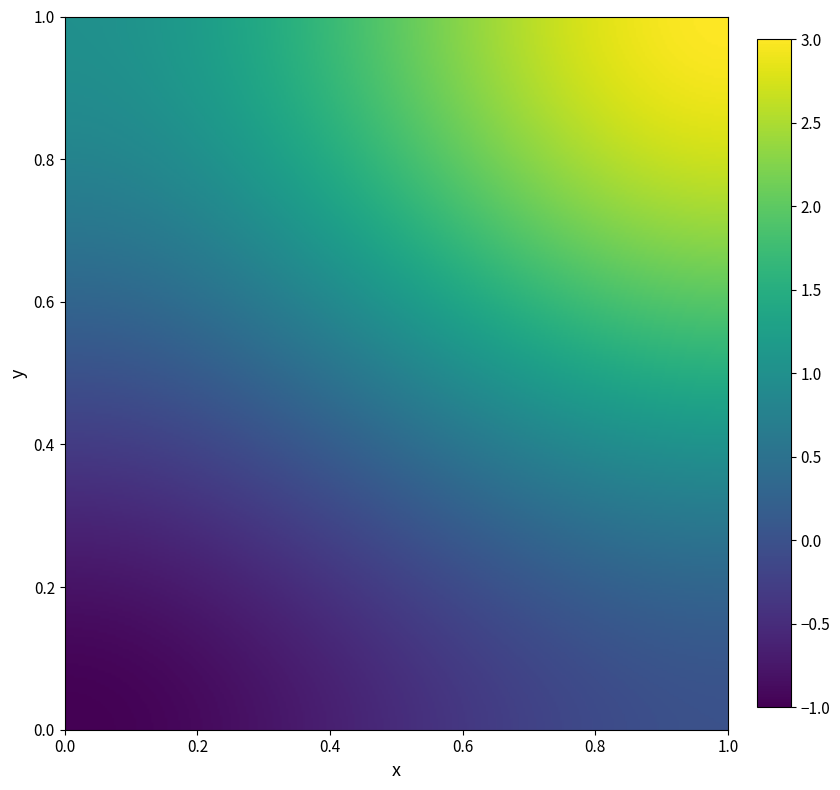

At how many categories does at least one series exceed 0?

2